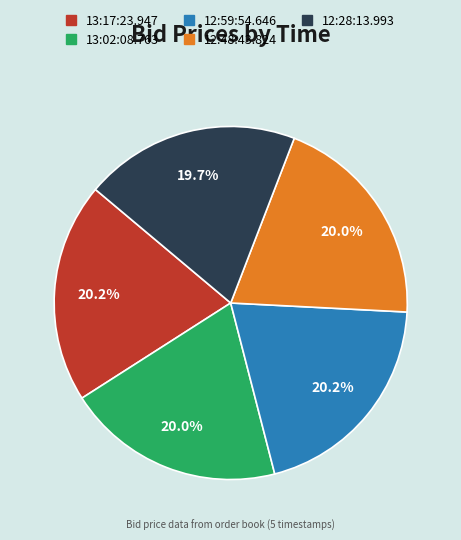

Combined, do 12:48:43.824 and 12:59:54.646 account for over 50%?

No